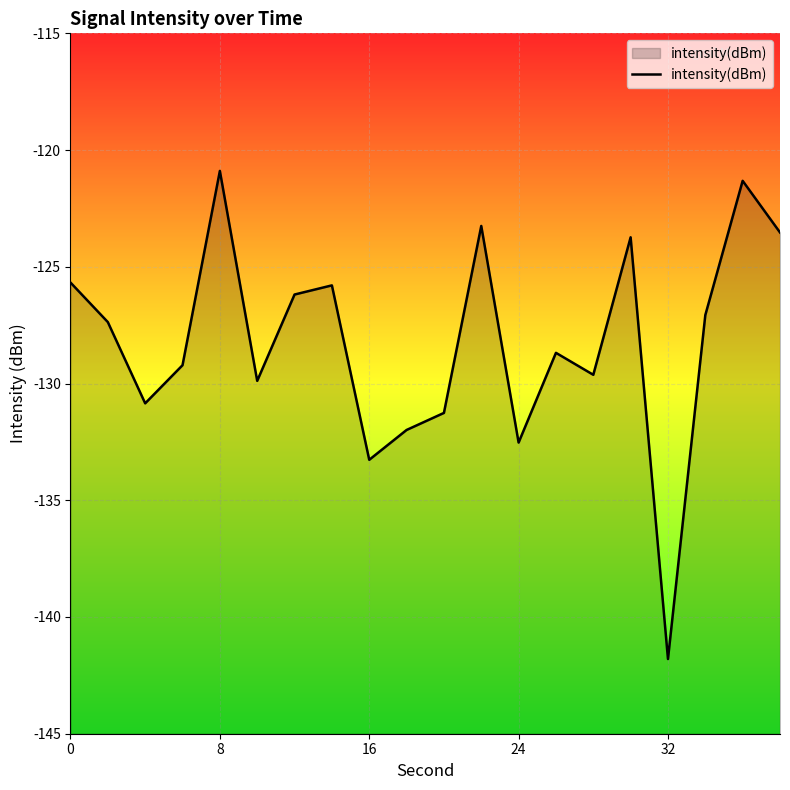

How many points are higher than both their immediate neighbors (excluding endpoints)?

6